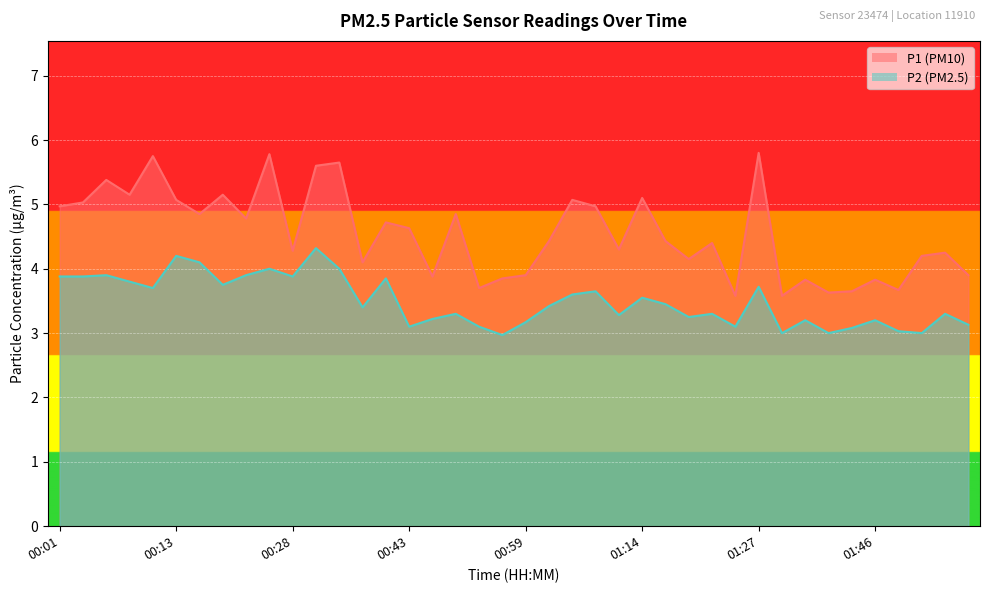

How many lines are shown in the chart?

2